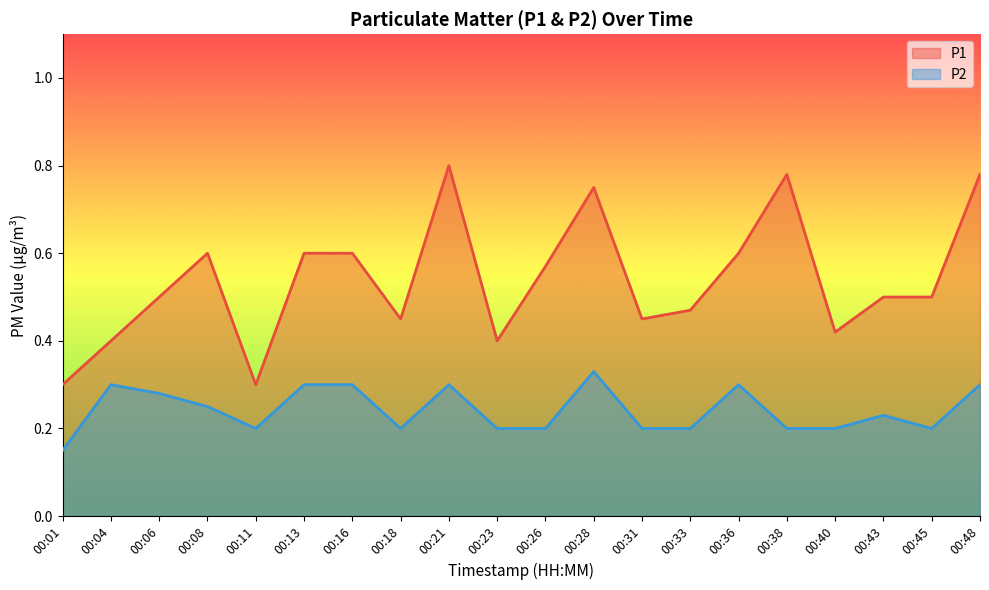

What are all the series names shown in the legend?

P1, P2